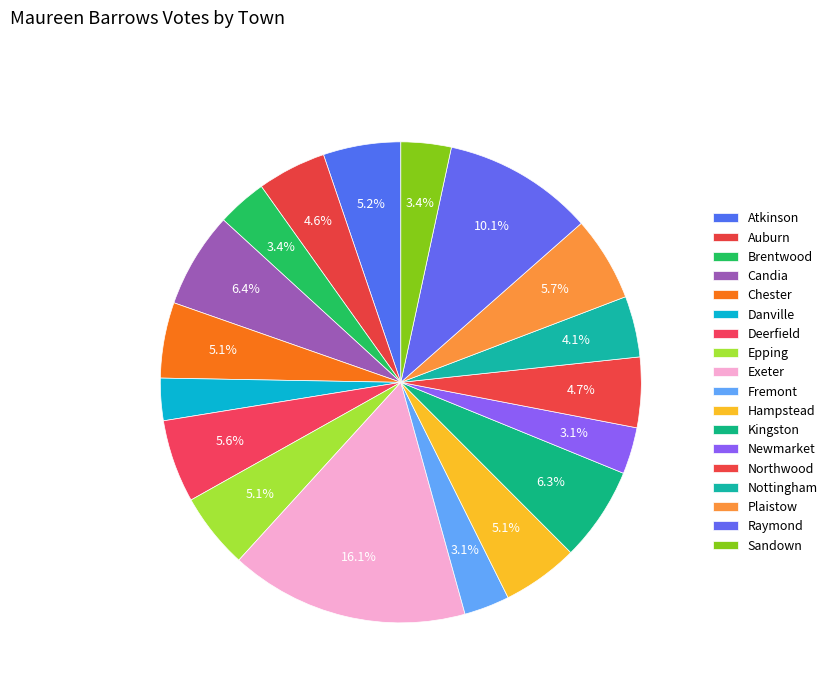

How many segments does this pie chart have?

18